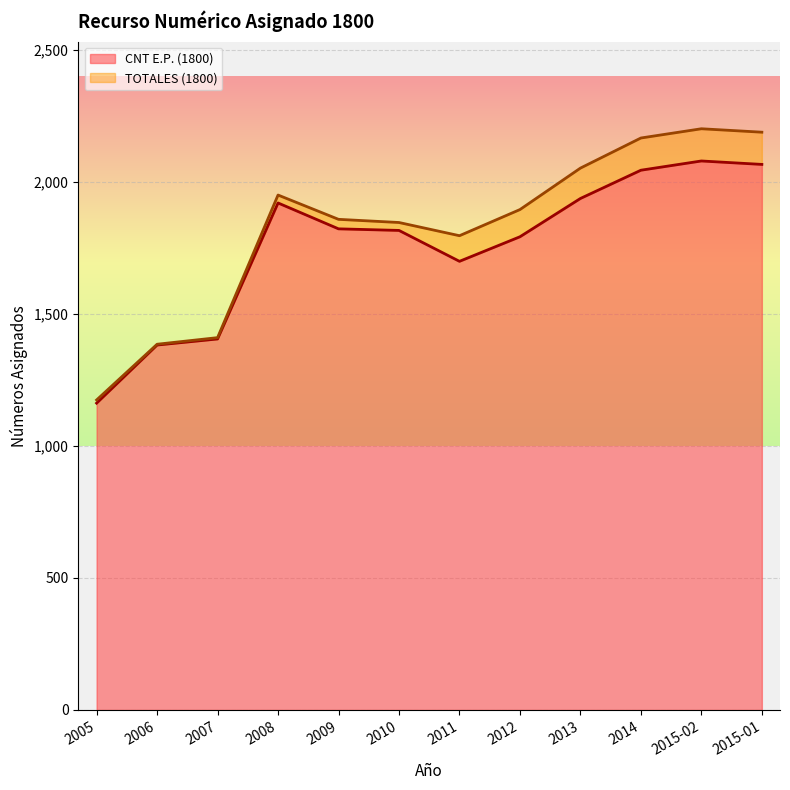

What position from the left is 2006?

2